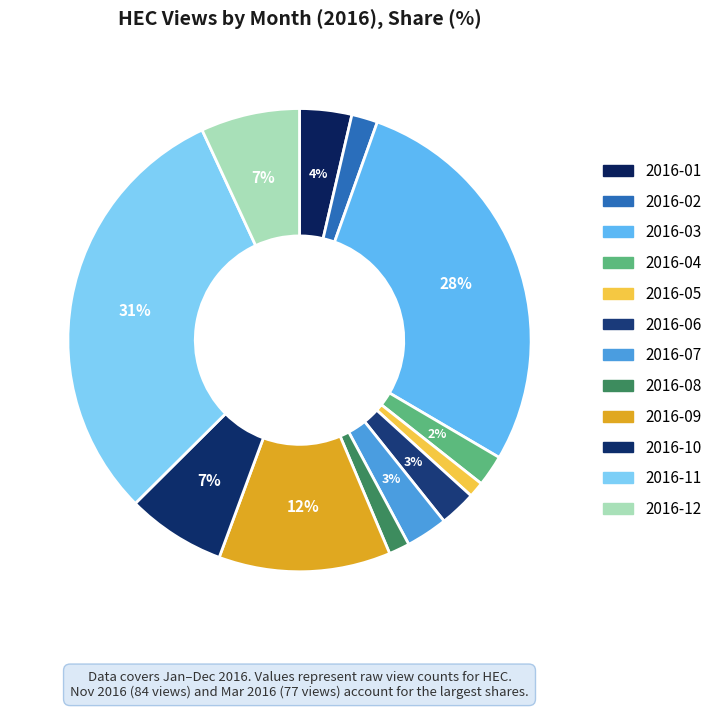

Approximately how many times larger is the value at 2016-03 compared to 2016-09?

2.3